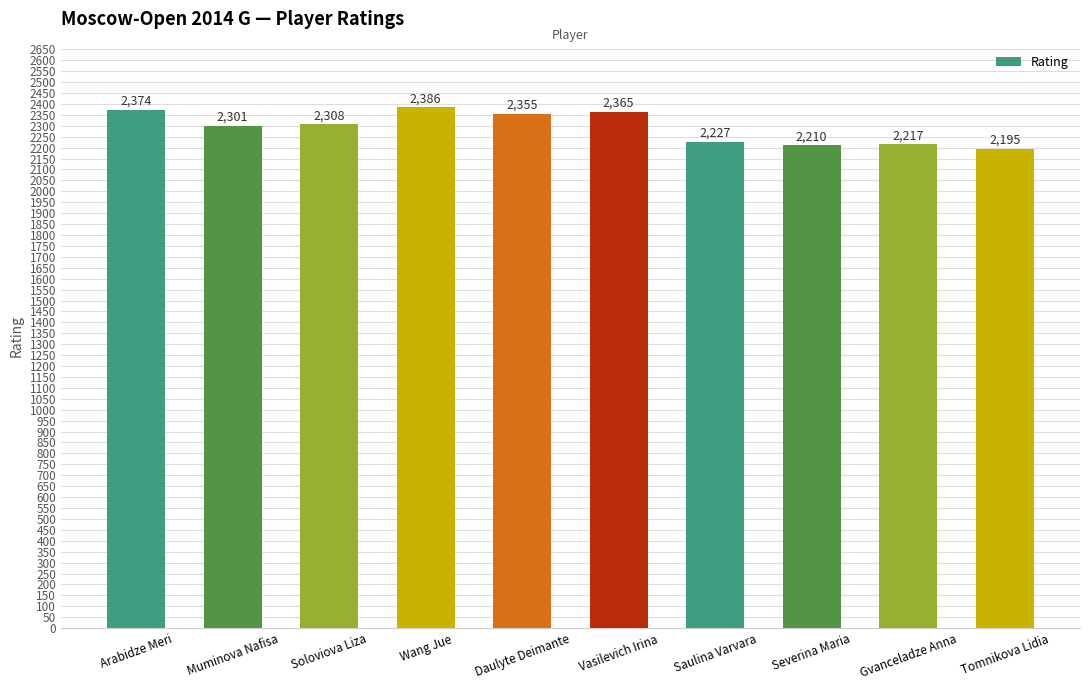

What is the change in value from Gvanceladze Anna to Tomnikova Lidia?

-22